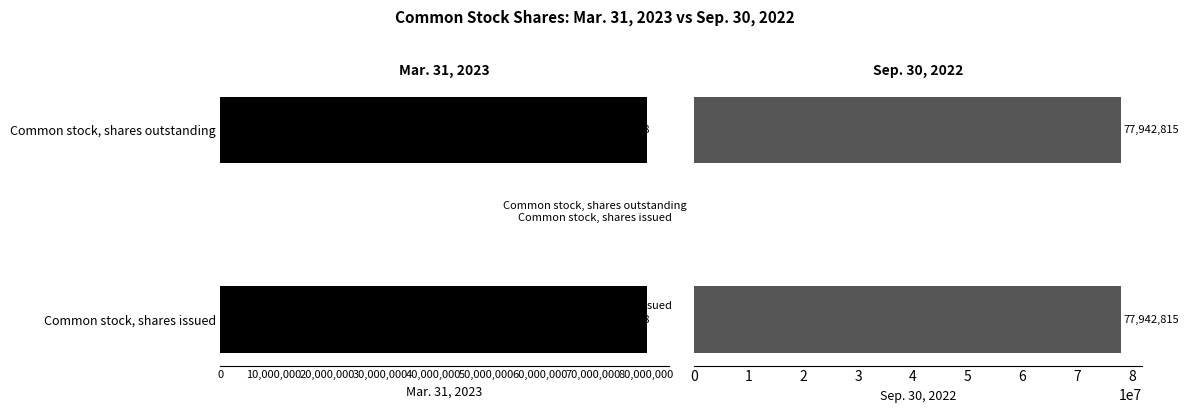

Where is Mar. 31, 2023 nearest to the value 80235398?

Common stock, shares issued